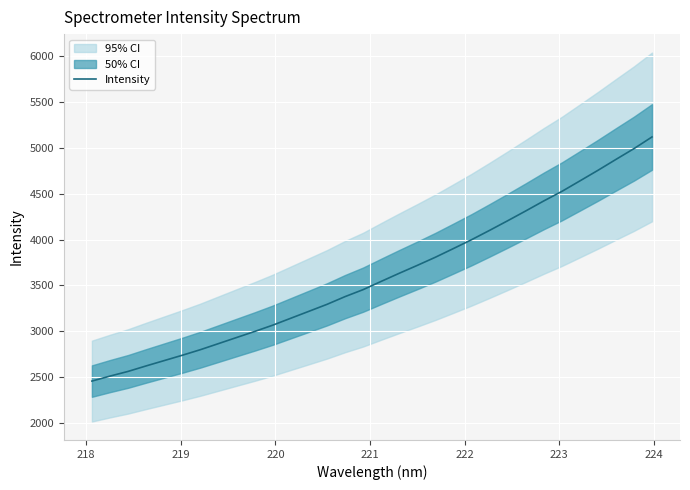

True or false: there are more than 1 points higher than both neighbors.

False